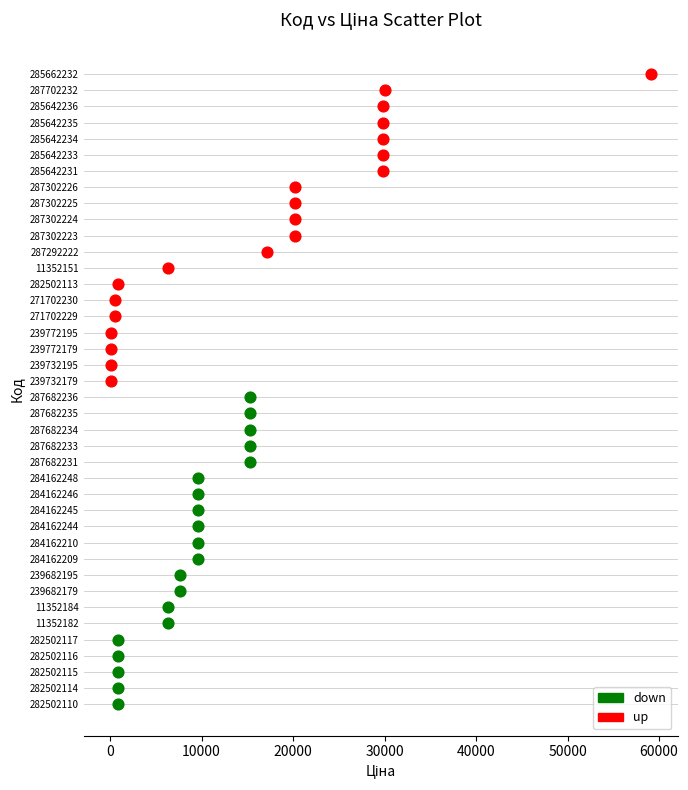

What are all the series names shown in the legend?

down, up